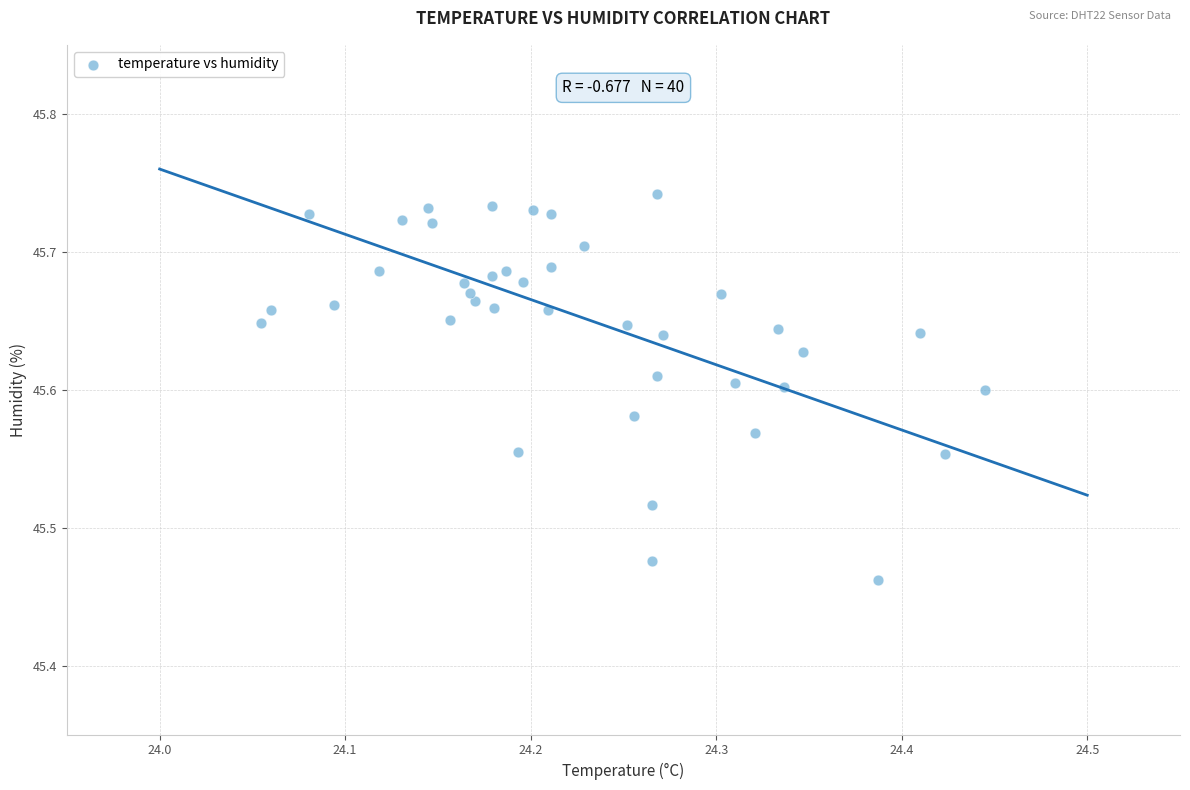

What is the range of Y values (max minus min)?

0.3